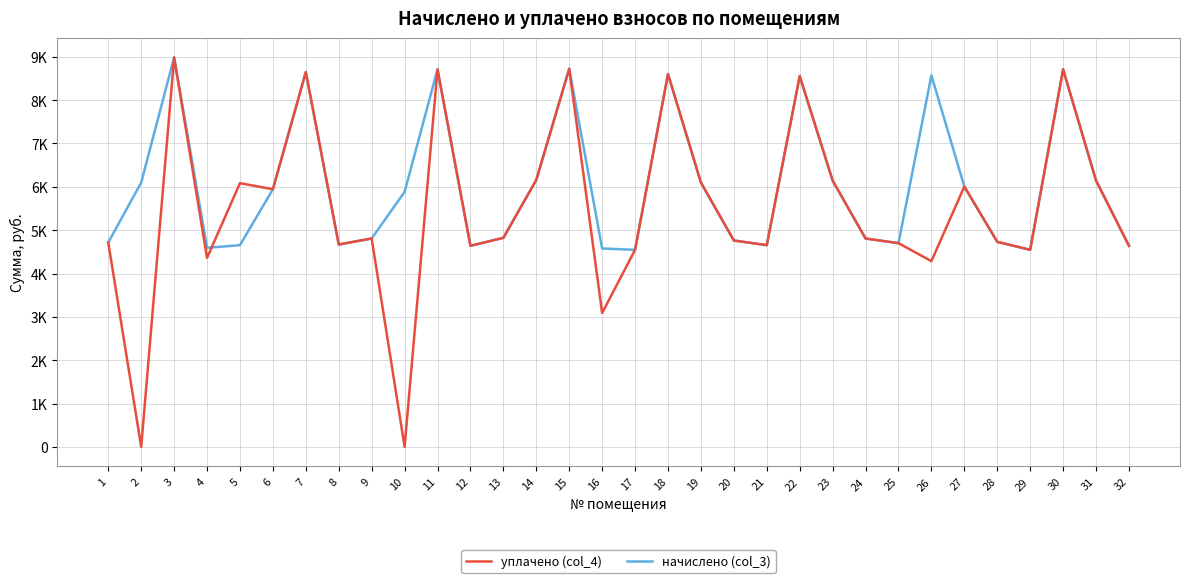

Reading right to left, extract all data points from this chart.

уплачено (col_4): 32=4638.7	31=6144.0	30=8709.1	29=4546.6	28=4730.9	27=6005.8	26=4285.4	25=4700.2	24=4807.7	23=6144.0	22=8555.5	21=4654.1	20=4761.6	19=6097.9	18=8601.6	17=4546.6	16=3088.6	15=8724.5	14=6159.4	13=4823.0	12=4638.6	11=8709.1	10=0.0	9=4807.7	8=4669.4	7=8647.7	6=5944.3	5=6084.2	4=4360.0	3=8985.6	2=0.0	1=4715.5
начислено (col_3): 32=4638.7	31=6144.0	30=8709.1	29=4546.6	28=4730.9	27=6005.8	26=8570.9	25=4700.2	24=4807.7	23=6144.0	22=8555.5	21=4654.1	20=4761.6	19=6097.9	18=8601.6	17=4546.6	16=4577.3	15=8724.5	14=6159.4	13=4823.0	12=4638.7	11=8709.1	10=5882.9	9=4807.7	8=4669.4	7=8647.7	6=5944.3	5=4654.1	4=4592.6	3=8985.6	2=6097.9	1=4715.5